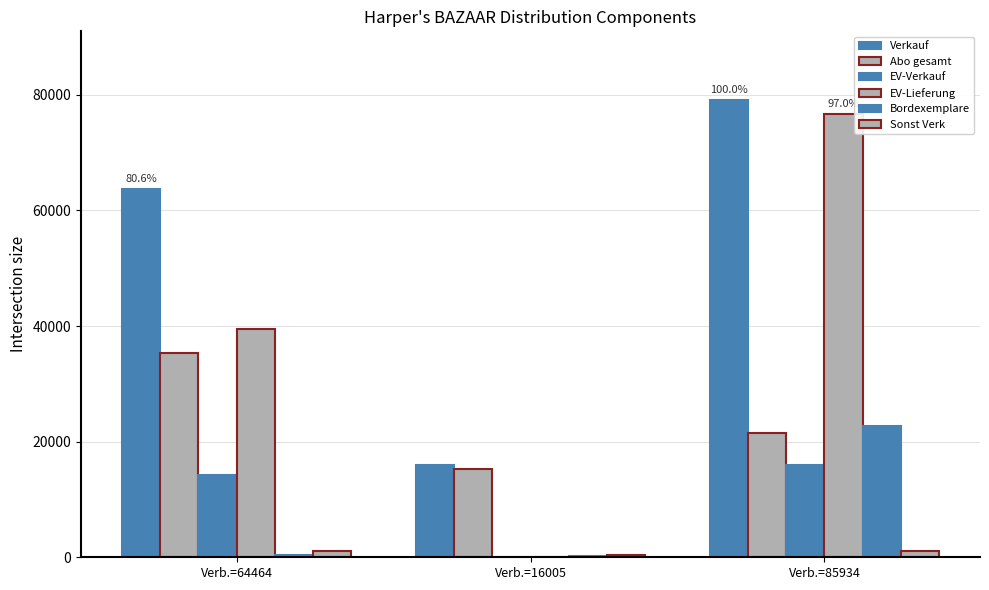

At which label does Verkauf reach its peak?

Verb.=85934